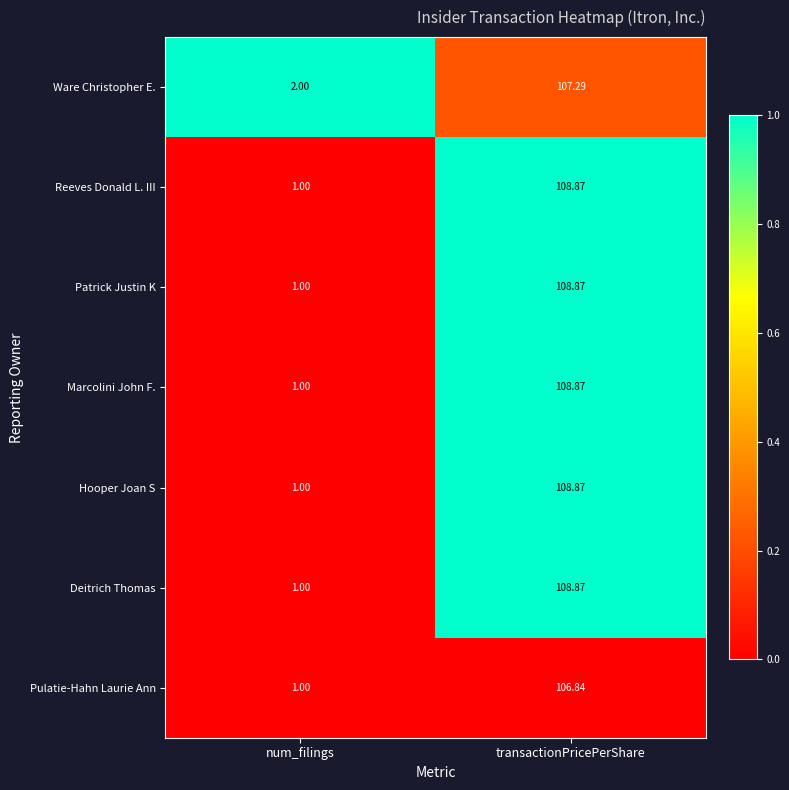

Which category has the lowest value across all series?

num_filings